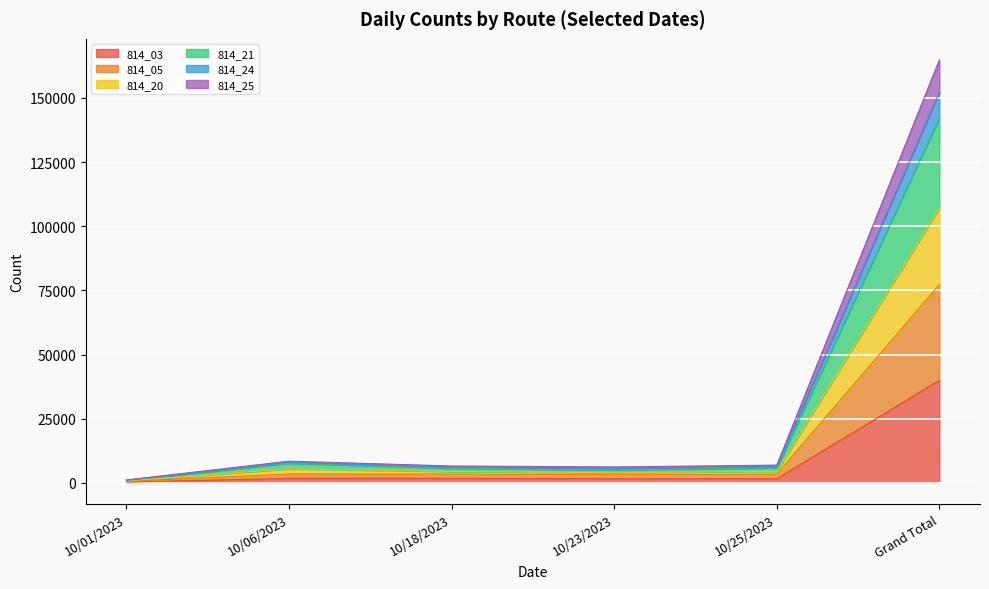

What is the spread (max minus min) of values at 10/06/2023?

6689